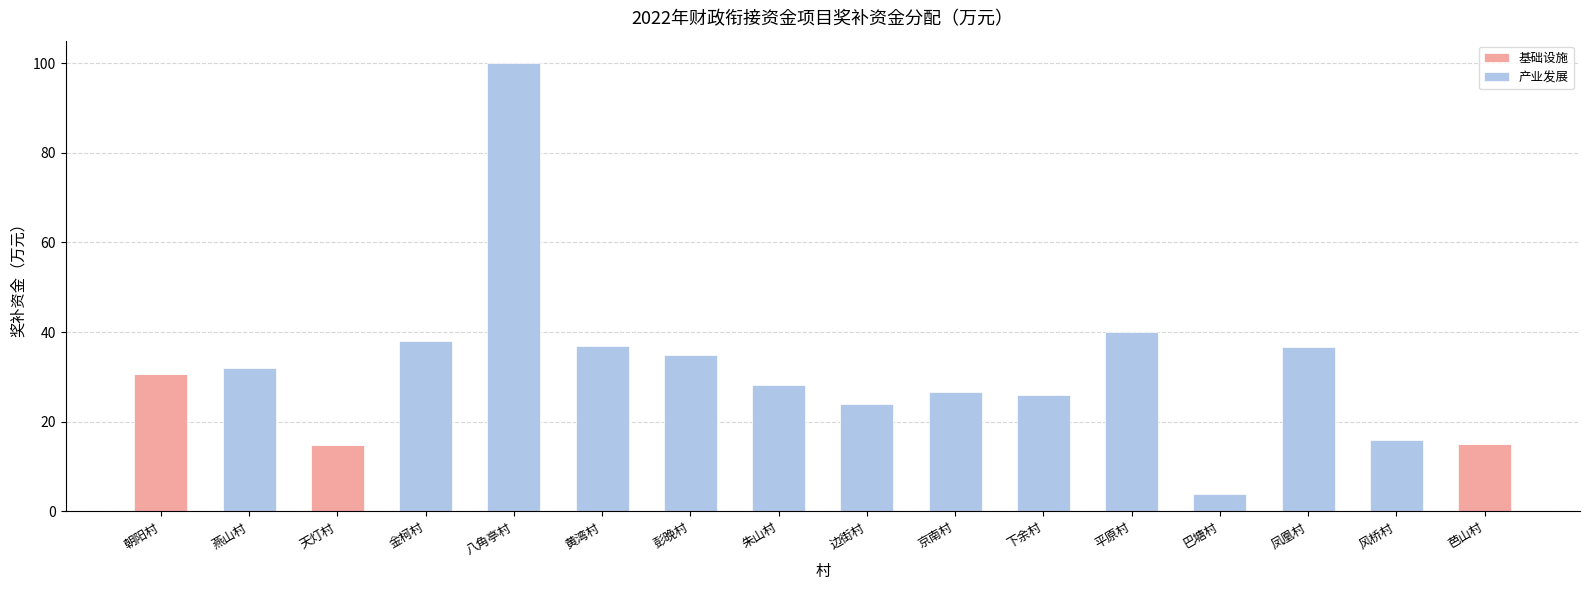

At which category is the sum across all series the highest?

八角亭村